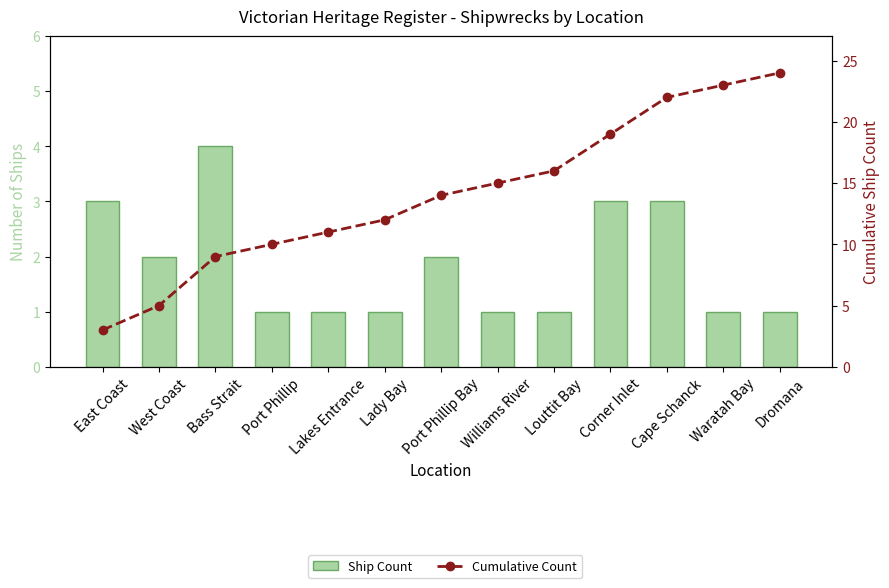

What is the label of the 13th bar from the left?

Dromana